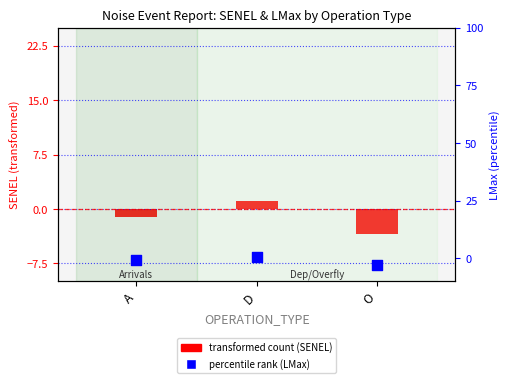

Which series contains the lowest Y value?

transformed count (SENEL)